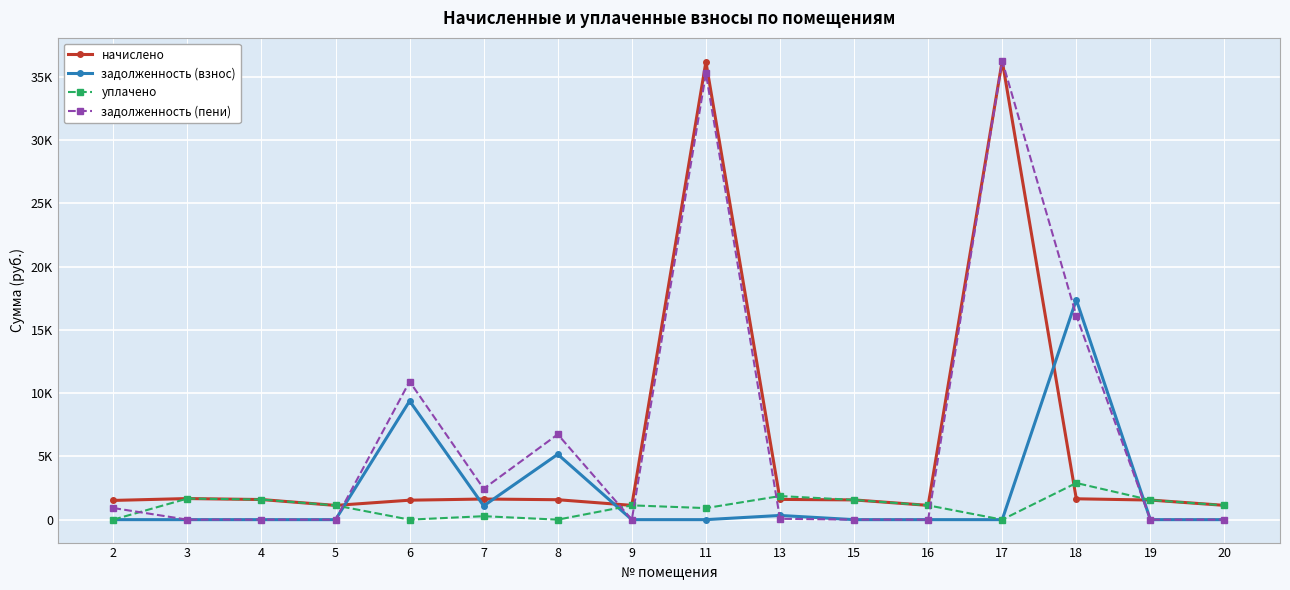

Is this an area chart (filled region under the line)?

No